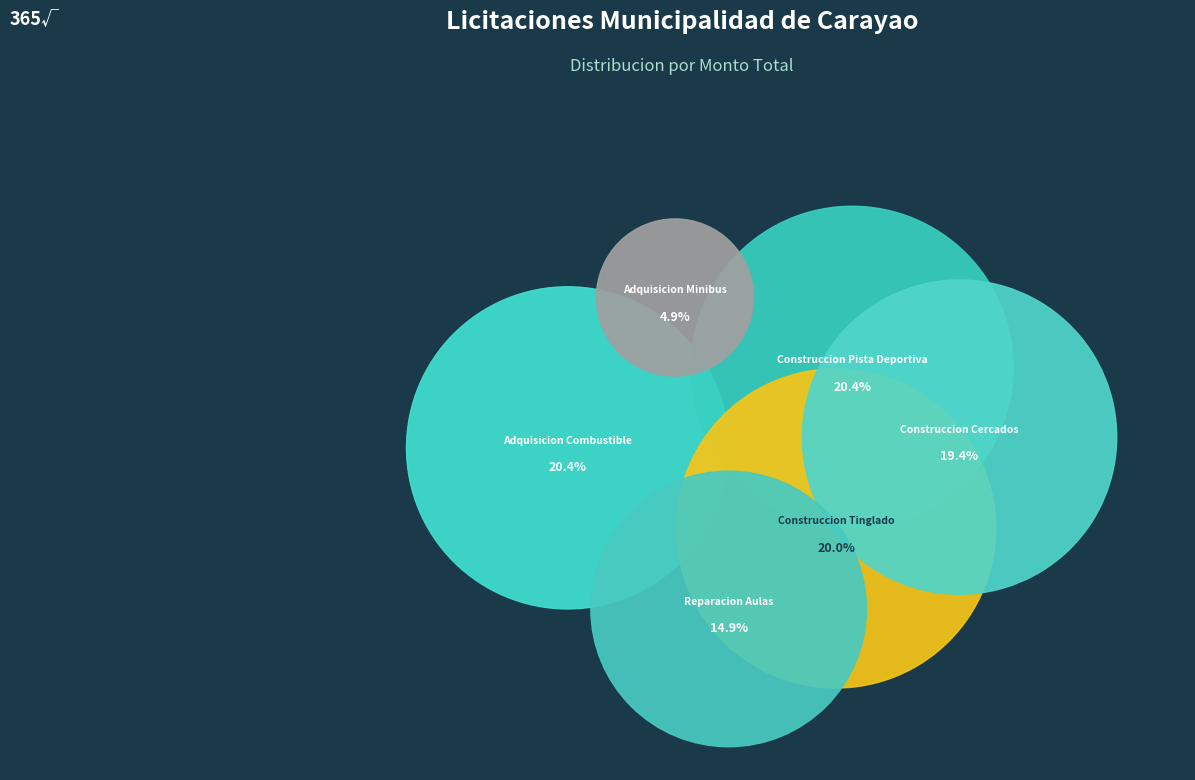

To the nearest percent, what is the difference between the largest and smallest slice percentages?

16%